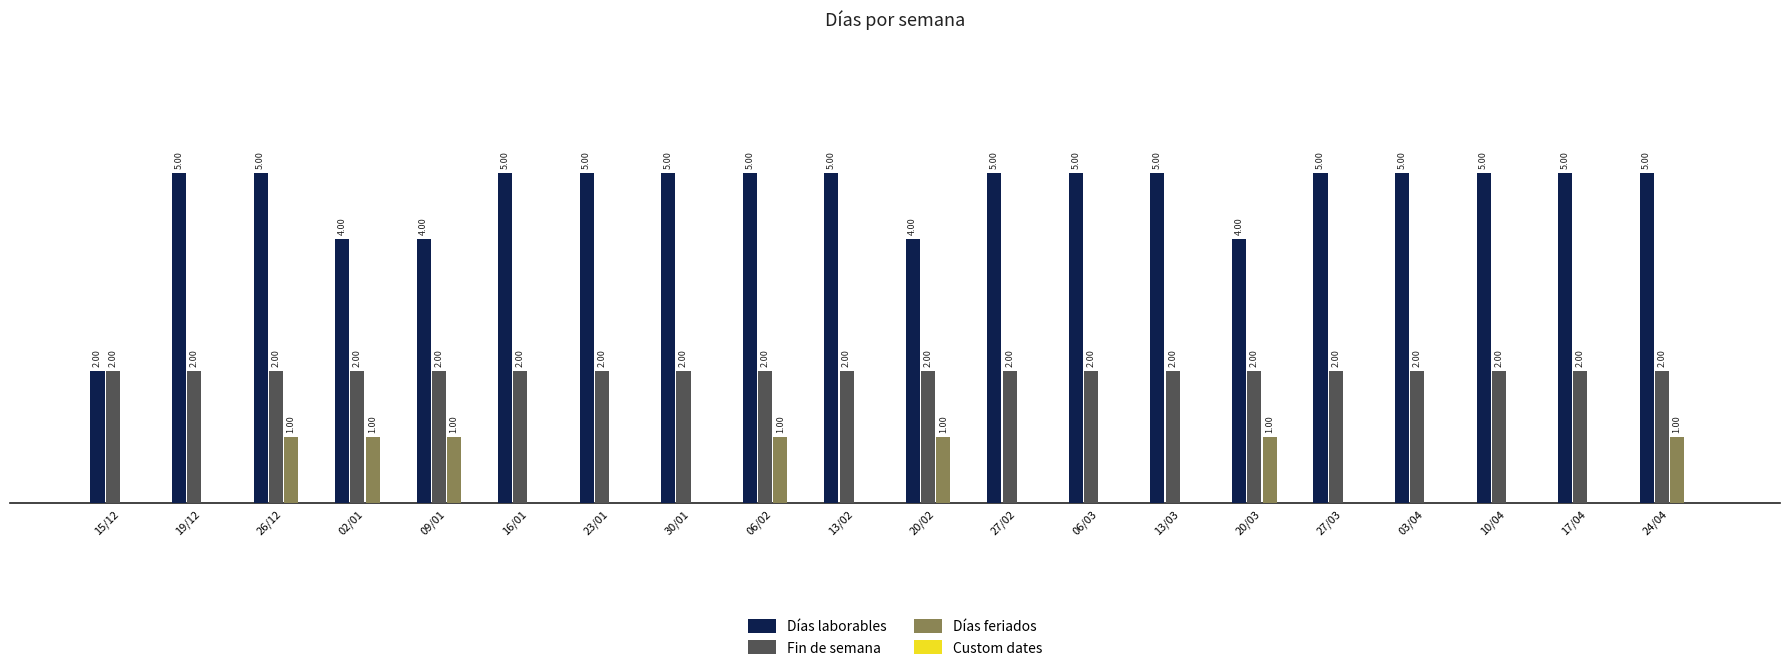

Which series has the largest total across all categories?

Días laborables